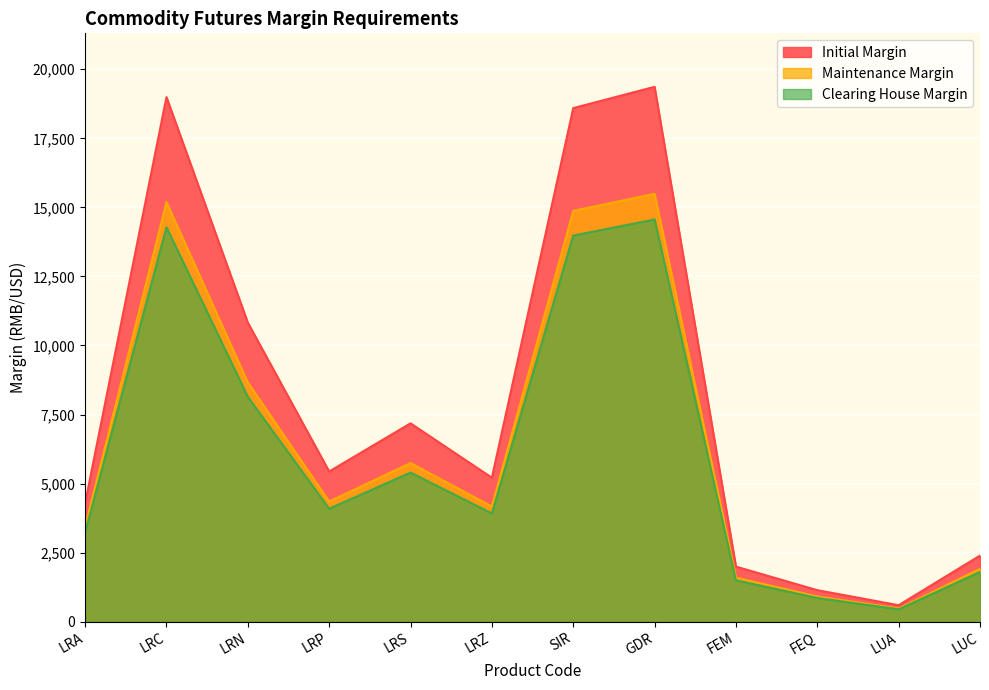

True or false: Initial Margin and Clearing House Margin intersect in this chart.

False